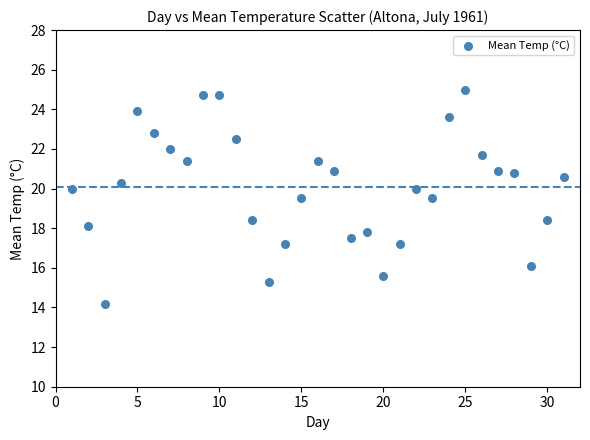

What is the range of Y values (max minus min)?

10.8